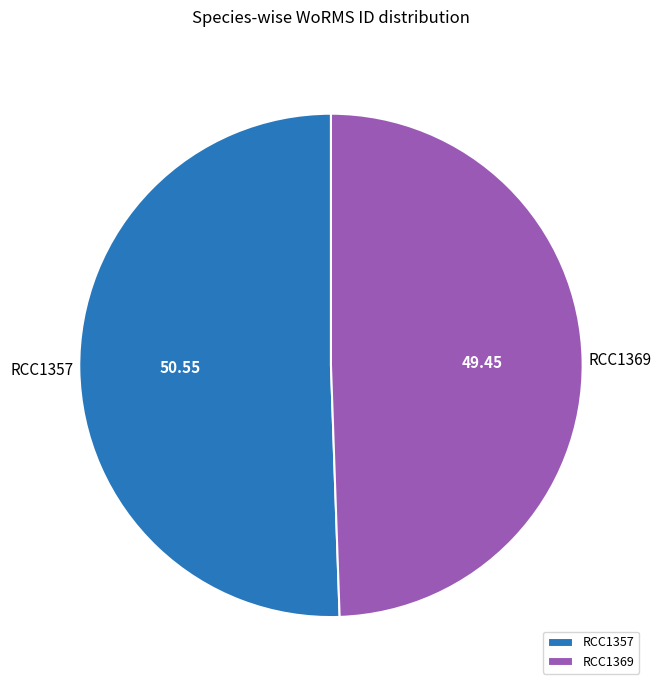

What is the ratio of the value at RCC1357 to the value at RCC1369?

1.0